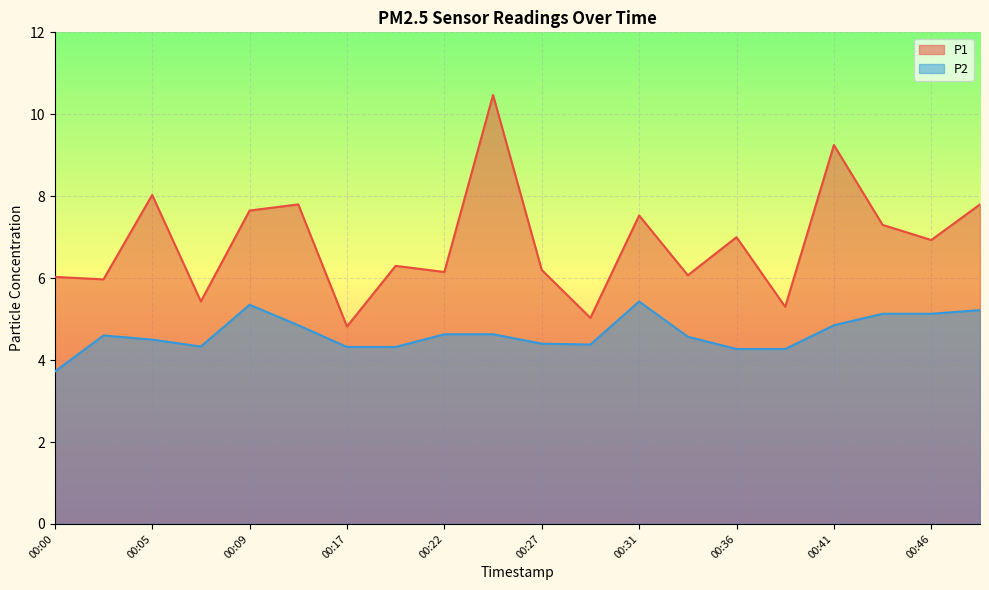

What is the smallest value displayed?

3.7